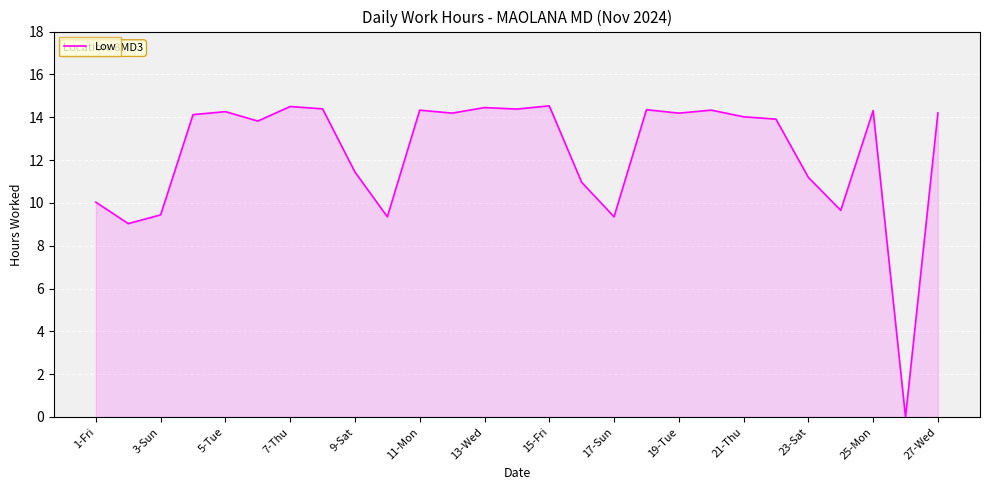

How many values are above zero?

26